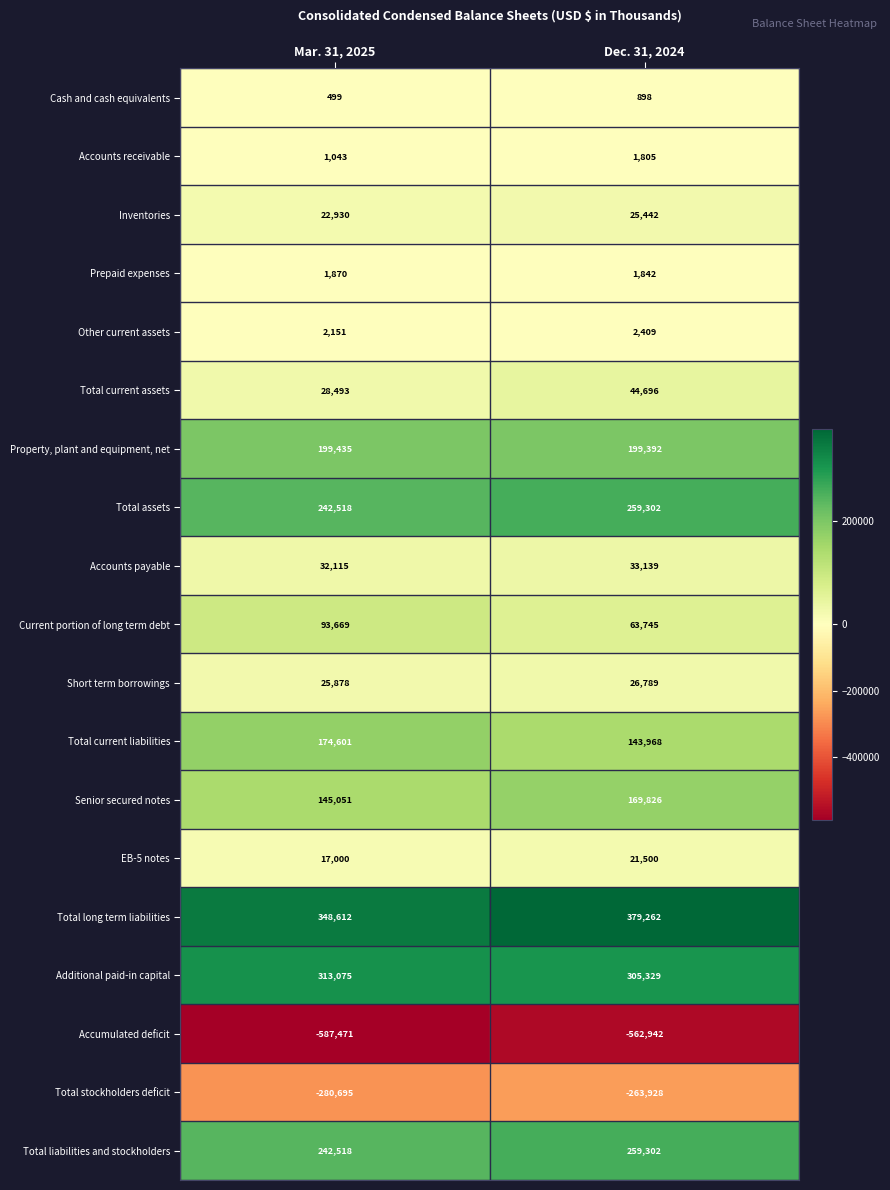

Which series has the largest total across all categories?

Total long term liabilities